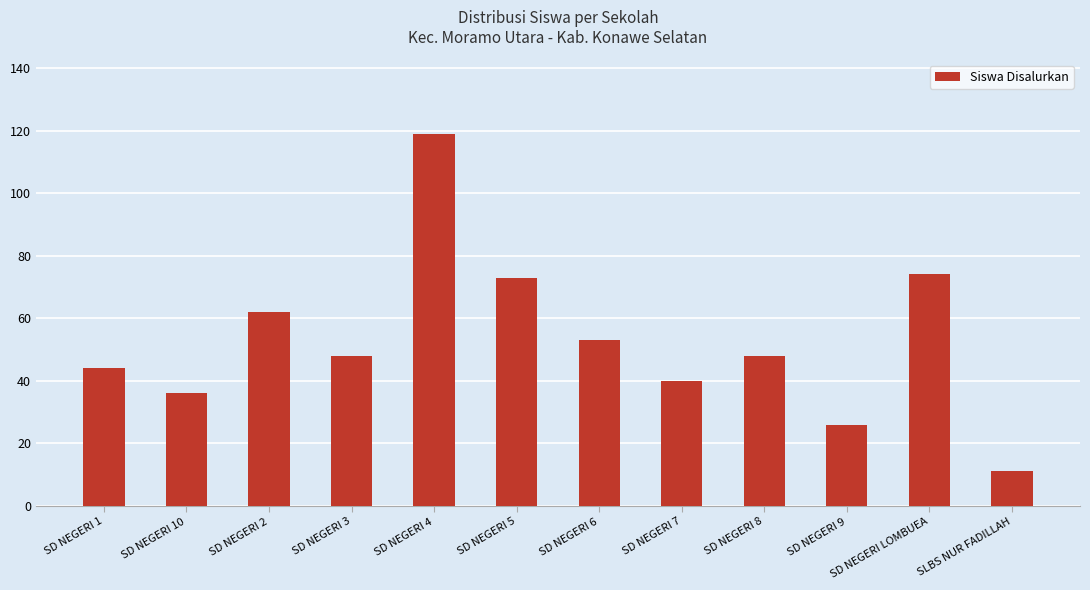

Is it true that the value at SD NEGERI LOMBUEA is 74?

True